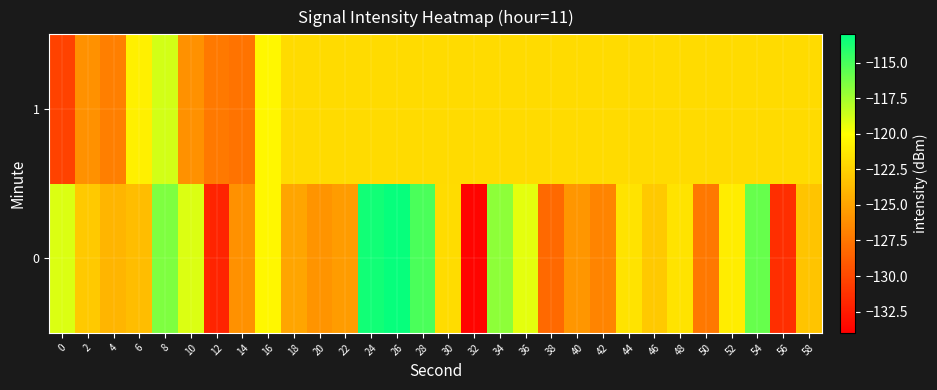

What is the greatest value displayed?

-113.2